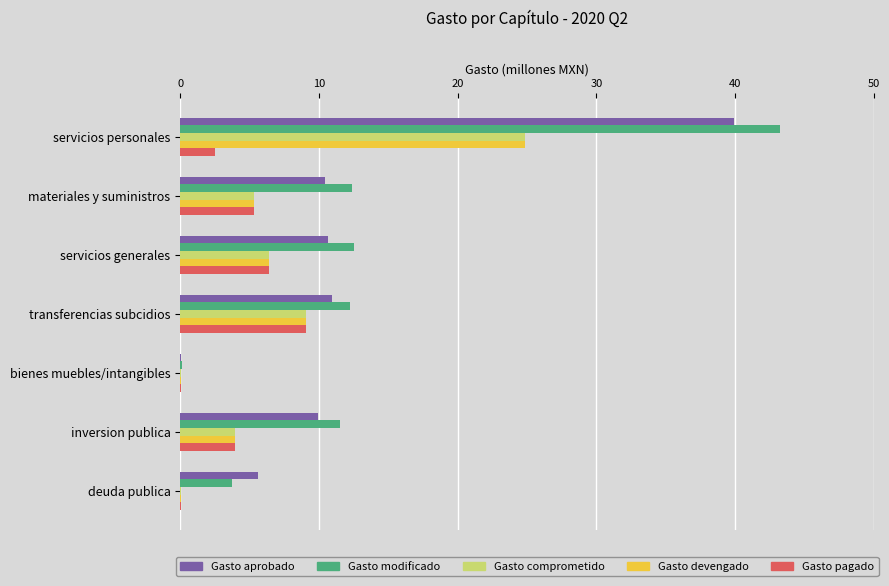

What is the average value of the Gasto aprobado series?

12.5